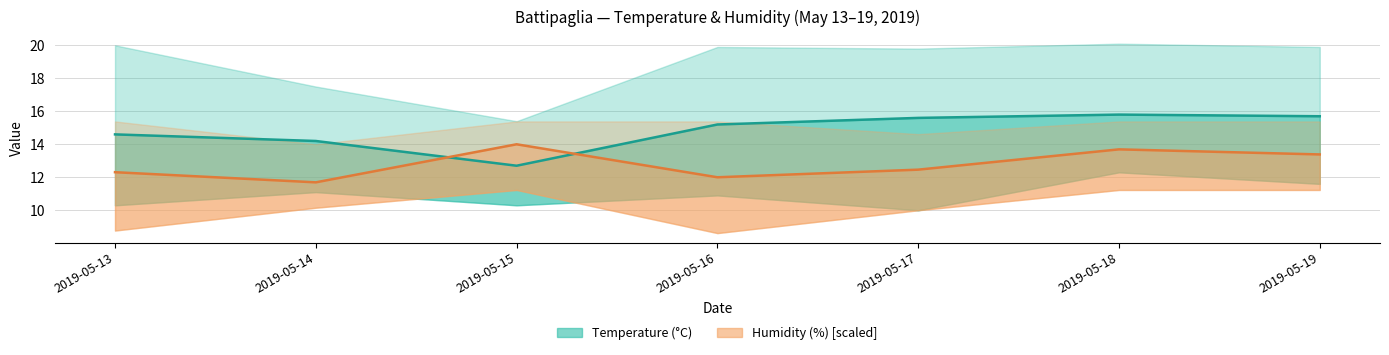

At 2019-05-15, list the series in order from smallest to largest.

Temp MED (°C), Humidity MED (%)